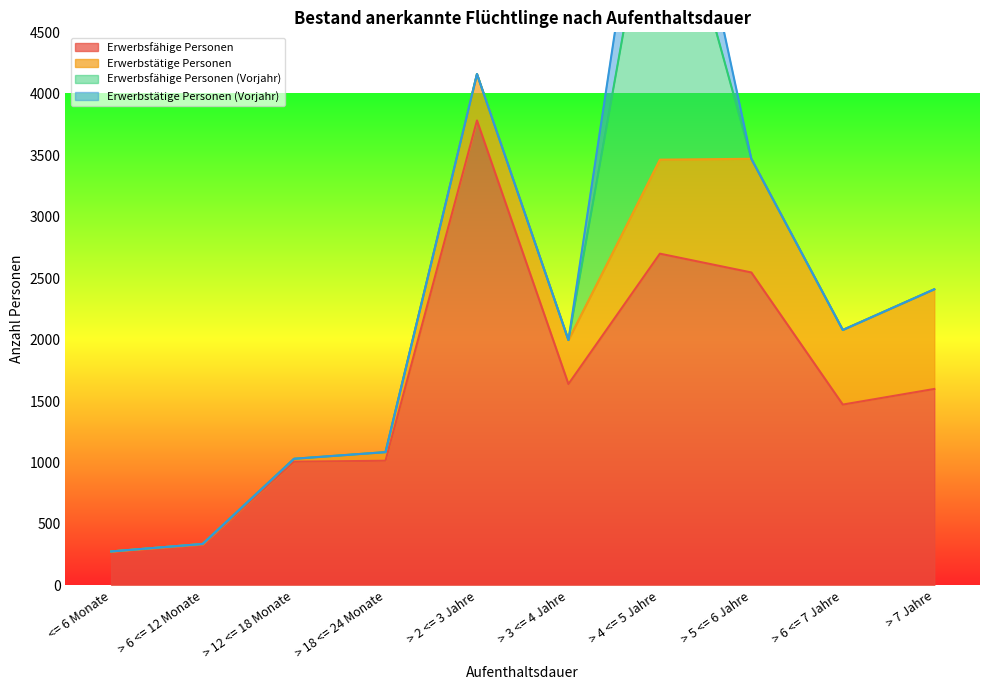

Where is the first local maximum for Erwerbsfähige Personen?

> 2 <= 3 Jahre